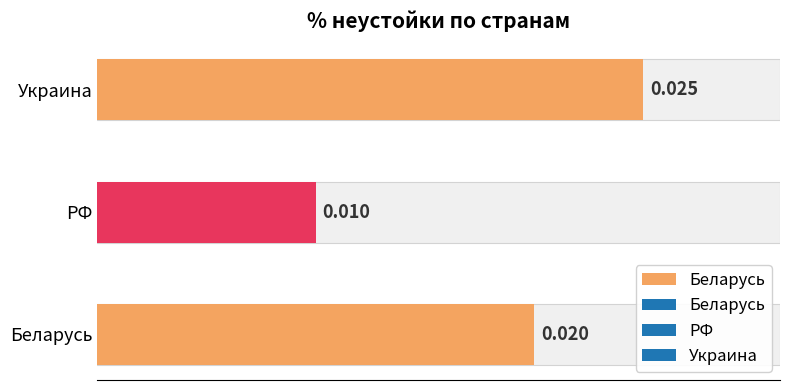

What position from the right is Беларусь?

3